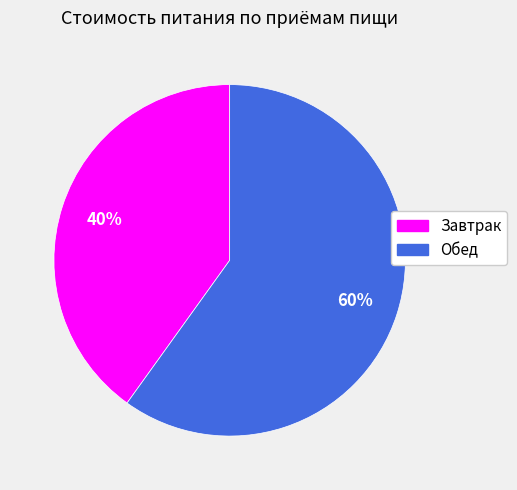

Between Обед and Завтрак, which is larger?

Обед